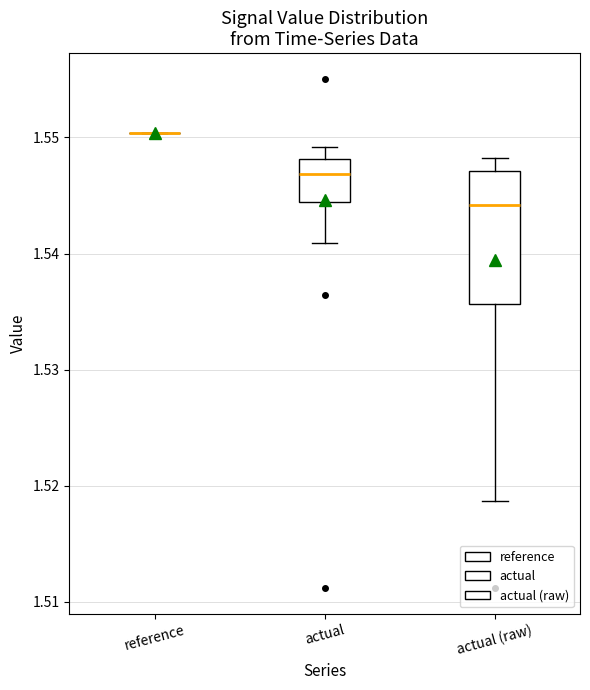

Reading left to right, transcribe this box plot: for each box, give where its median line is, the range the box spans, and where its two whiskers end, as read against the y-axis. The values are not printed on the chart, so give them approximately, as read against the axis.

reference: box collapsed to a line at 1.550, whiskers 1.550 to 1.550
actual: median 1.547, box 1.544 to 1.548, whiskers 1.541 to 1.549
actual (raw): median 1.544, box 1.536 to 1.547, whiskers 1.519 to 1.548